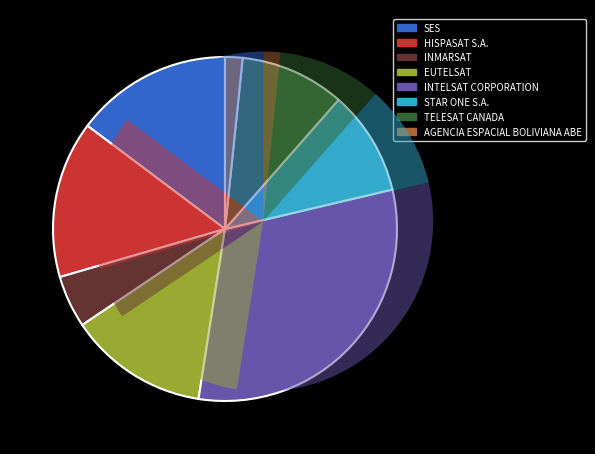

Which category has the smallest portion of the pie?

AGENCIA ESPACIAL BOLIVIANA ABE